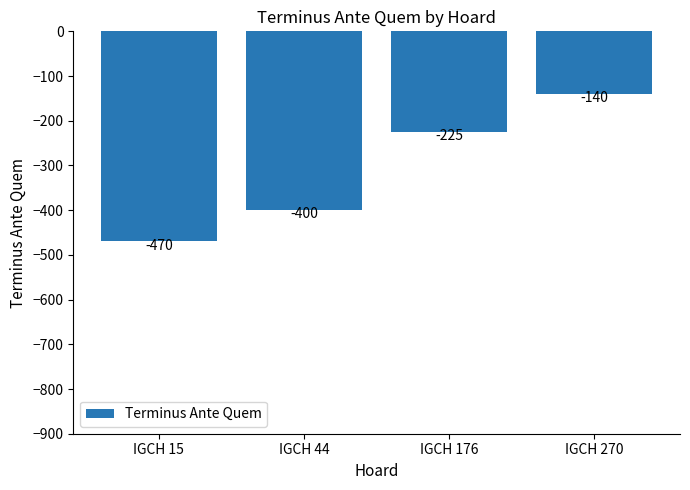

Between IGCH 44 and IGCH 270, which is larger?

IGCH 270